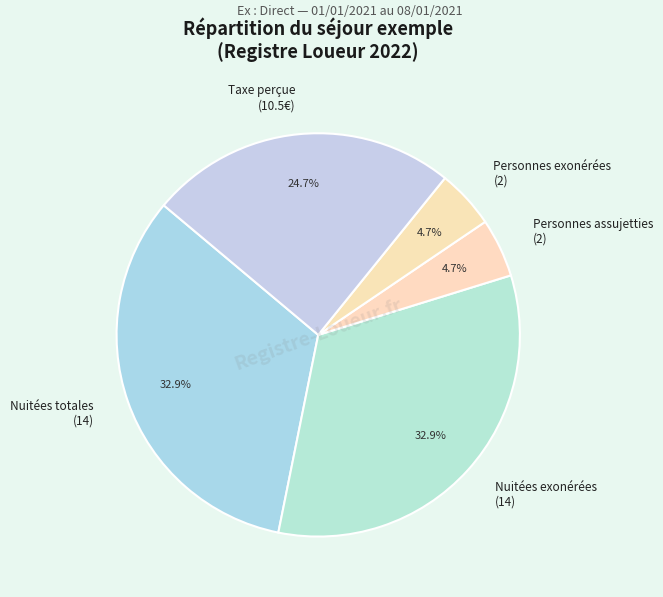

To the nearest percent, what is the average slice percentage?

20%